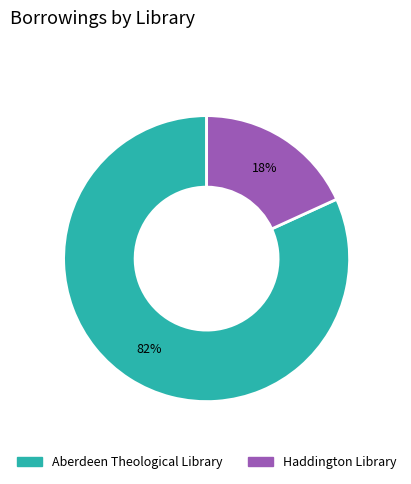

Do Haddington Library and Aberdeen Theological Library together represent more than half of the pie?

Yes